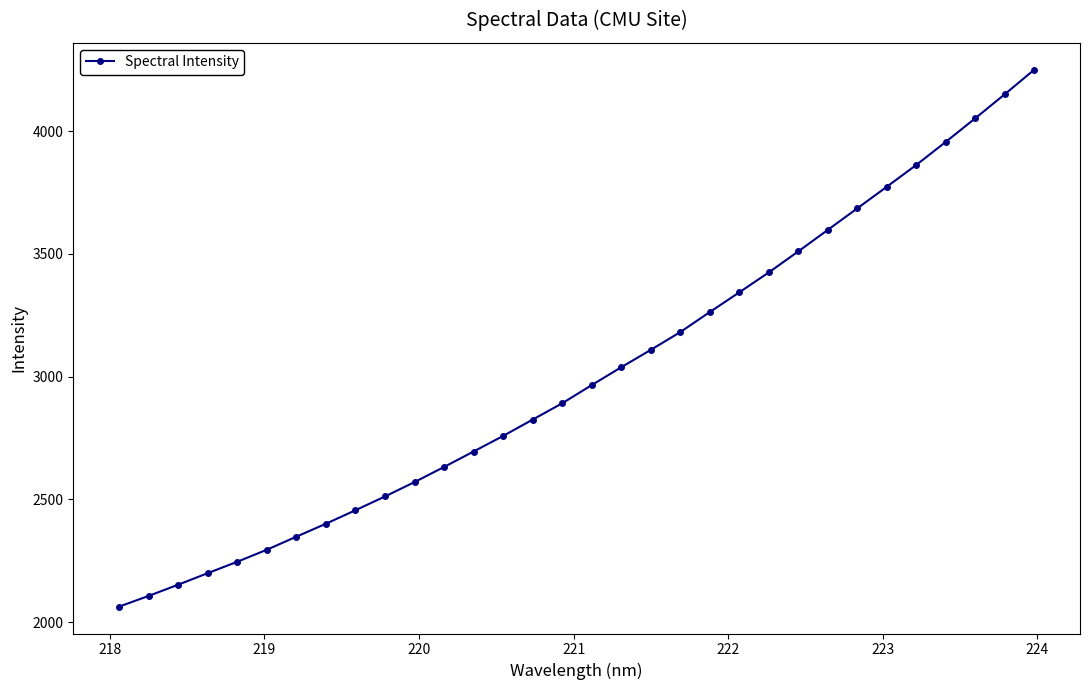

What is the minimum value shown in the chart?

2062.9